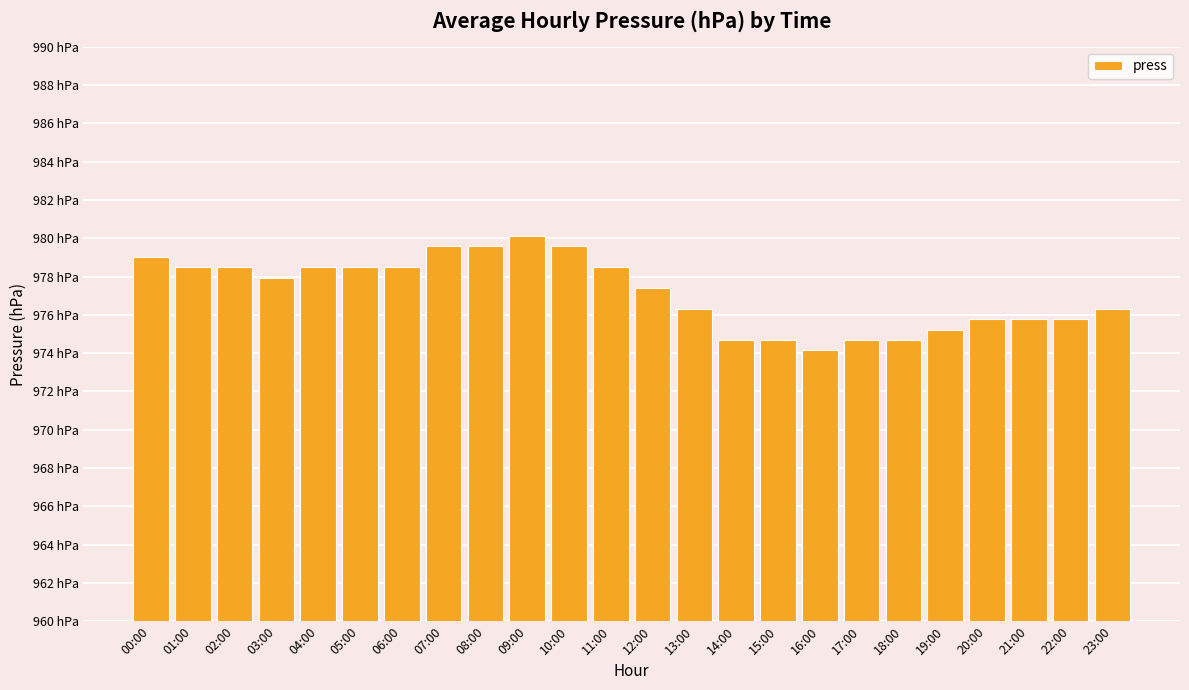

Does the chart contain any negative values?

No